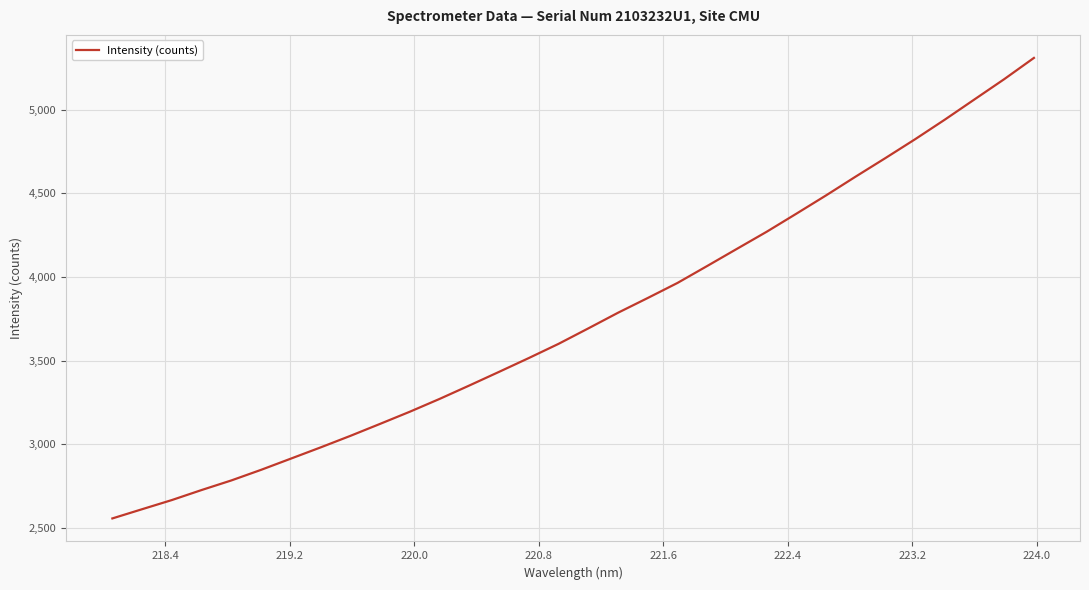

What is the minimum value shown in the chart?

2556.5